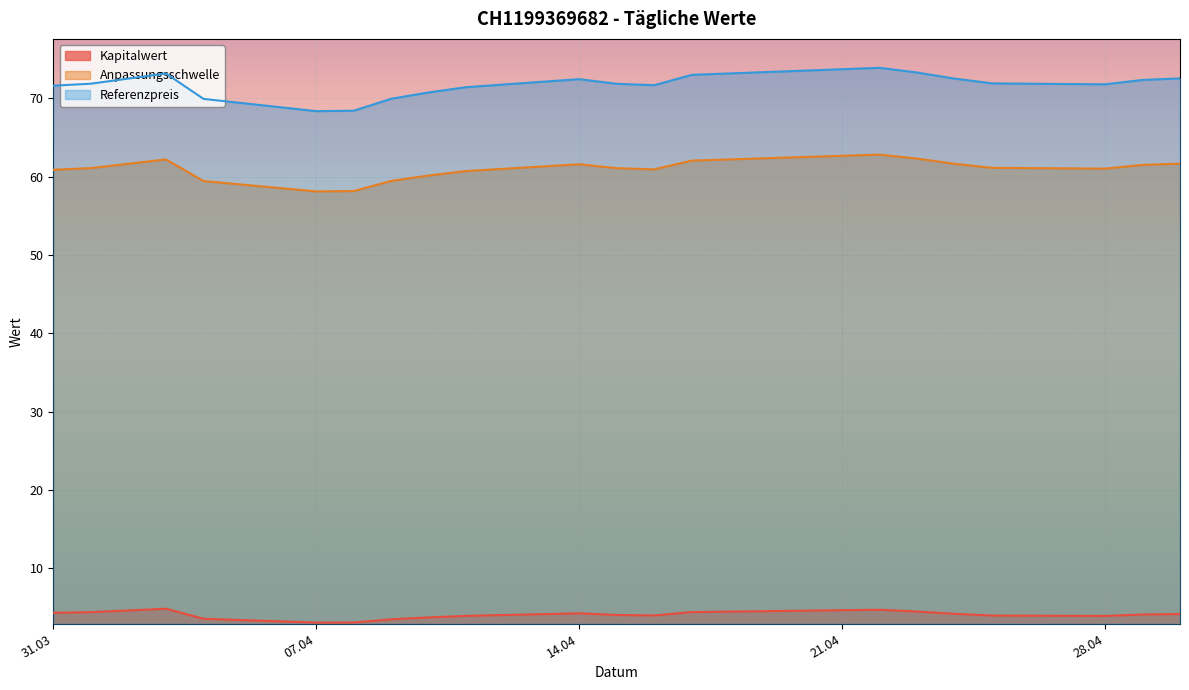

Does the chart display data point markers on the line(s)?

No